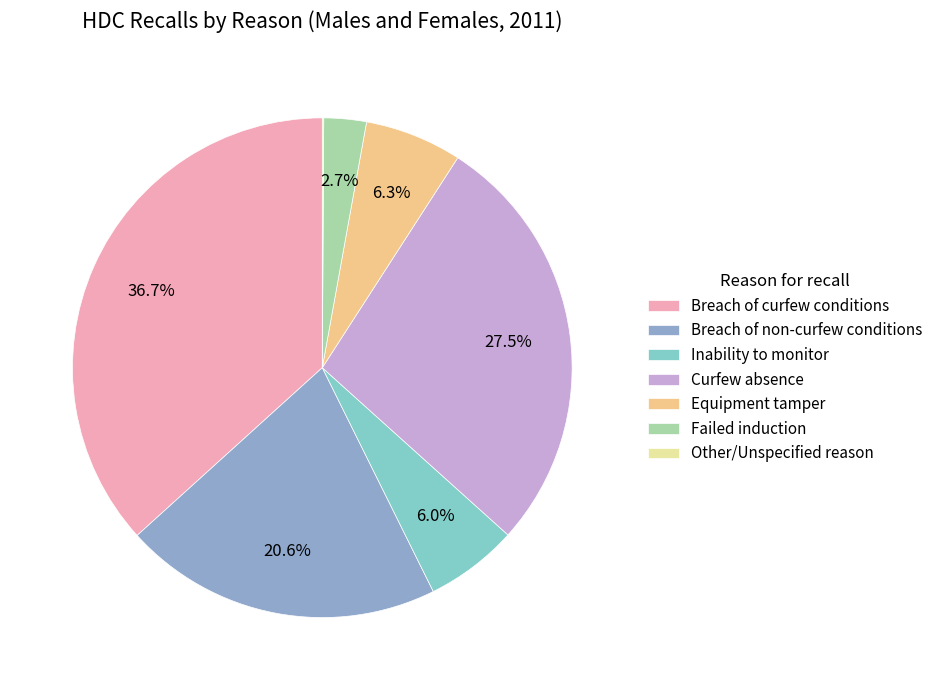

Is it true that Breach of curfew conditions is 49% of the pie?

False